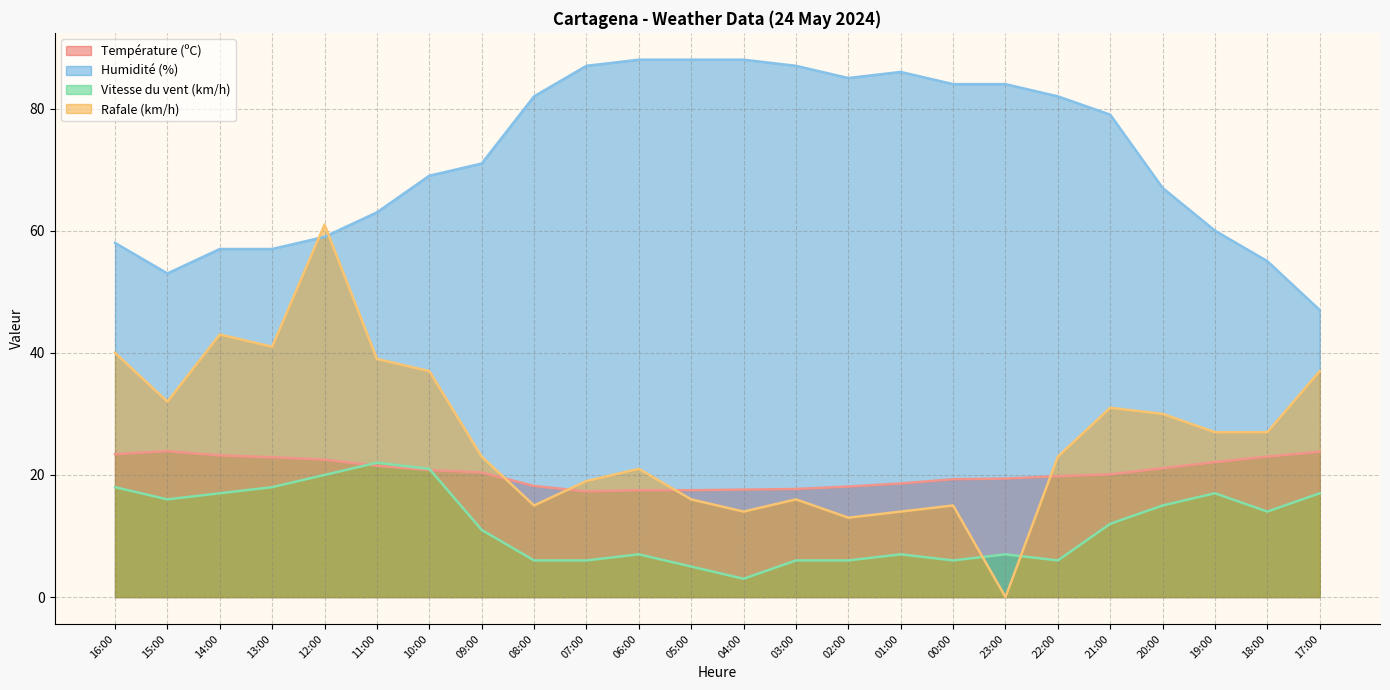

What is the label of the 24th point from the left?

17:00